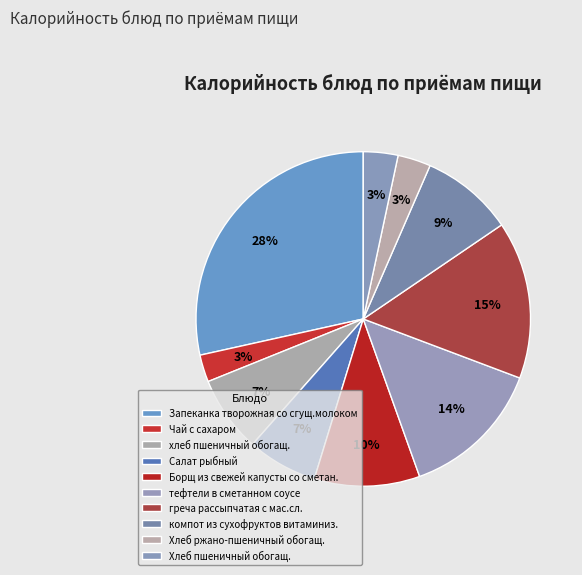

How many segments does this pie chart have?

10